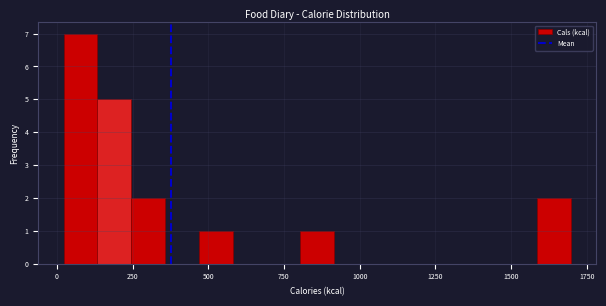

Read against the x-axis, roughly where is the centre of the tallest bar?

100